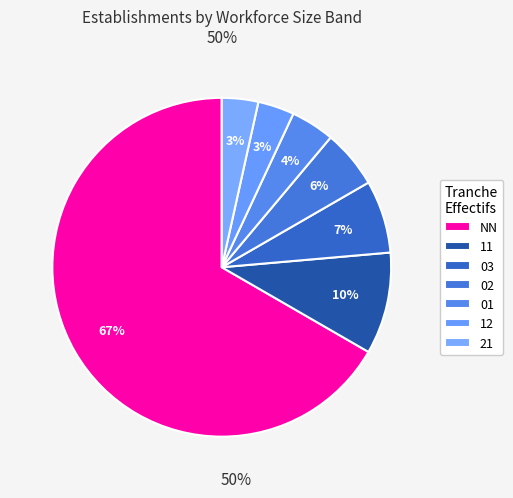

How many segments does this pie chart have?

7